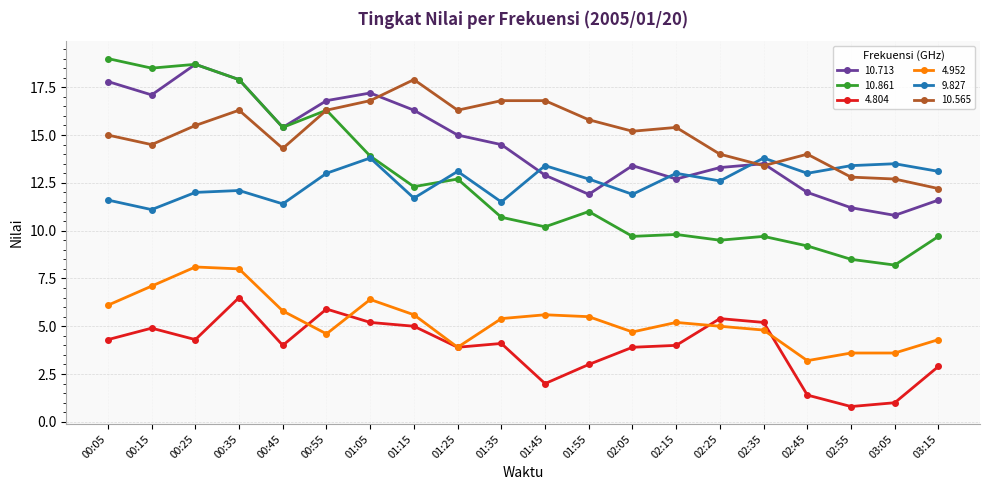

What are all the series names shown in the legend?

10.713, 10.861, 4.804, 4.952, 9.827, 10.565